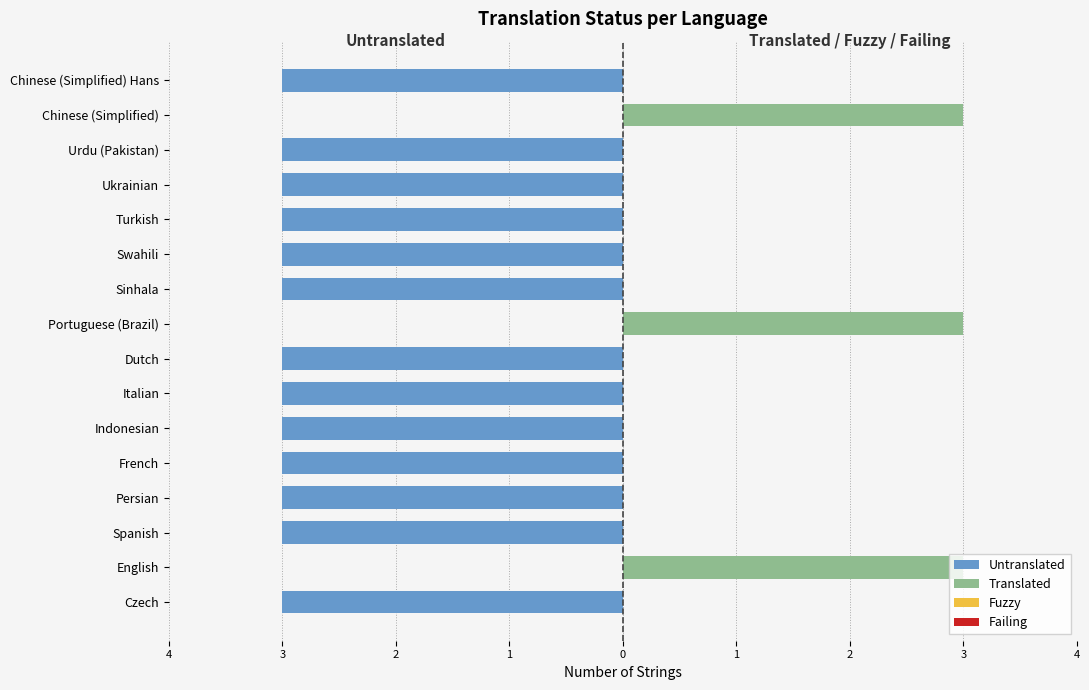

How many bars are there in total?

64